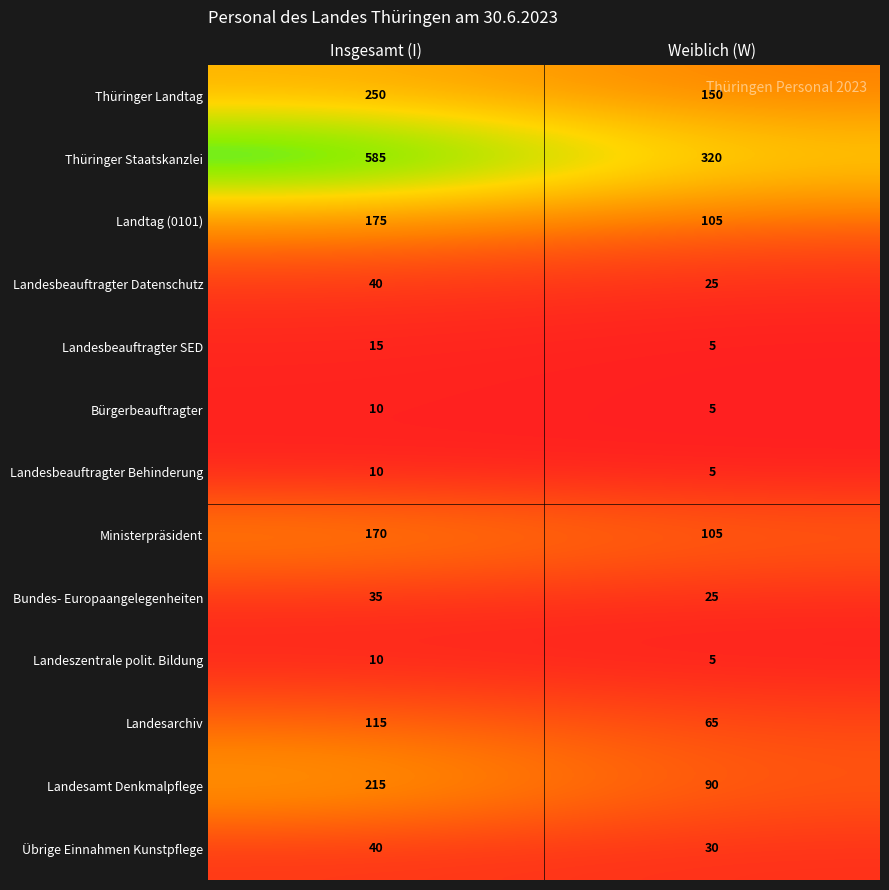

What value does the Bürgerbeauftragter series have at Weiblich (W)?

5